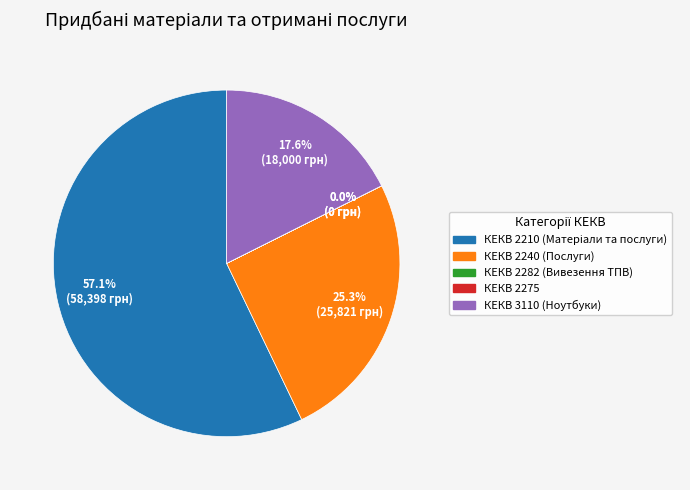

What is the ratio of the value at КЕКВ 3110 (Ноутбуки) to the value at КЕКВ 2240 (Послуги)?

0.7